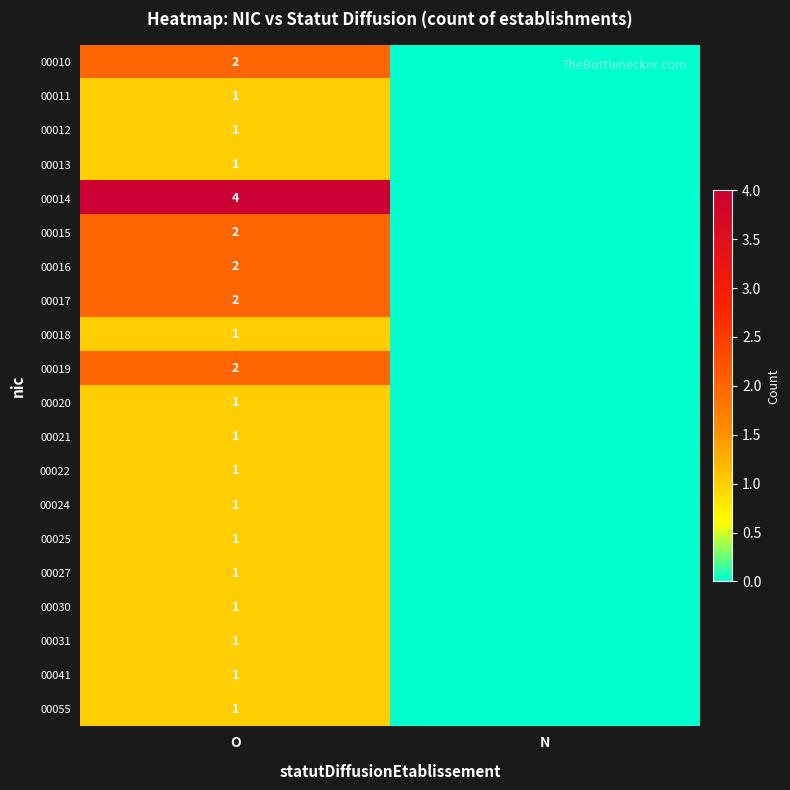

What is the total value across all series at O?

28